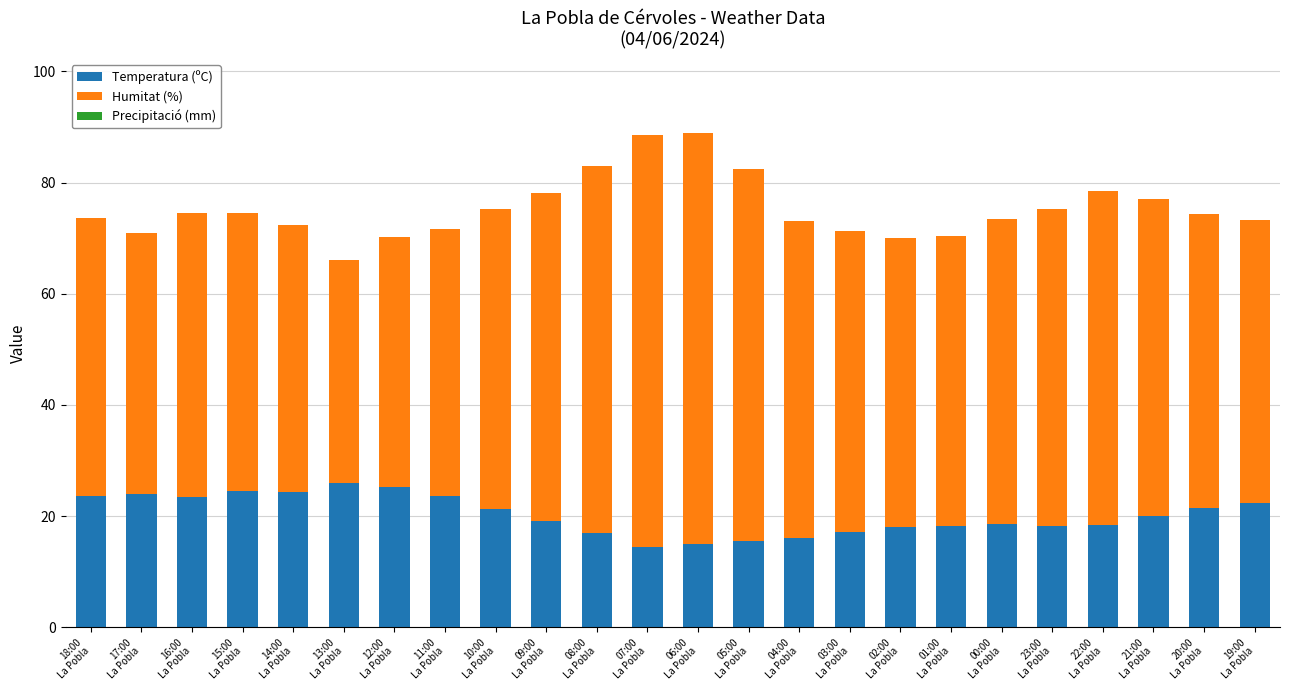

What is the difference between the maximum and minimum values in the Temperatura (ºC) series?

11.5